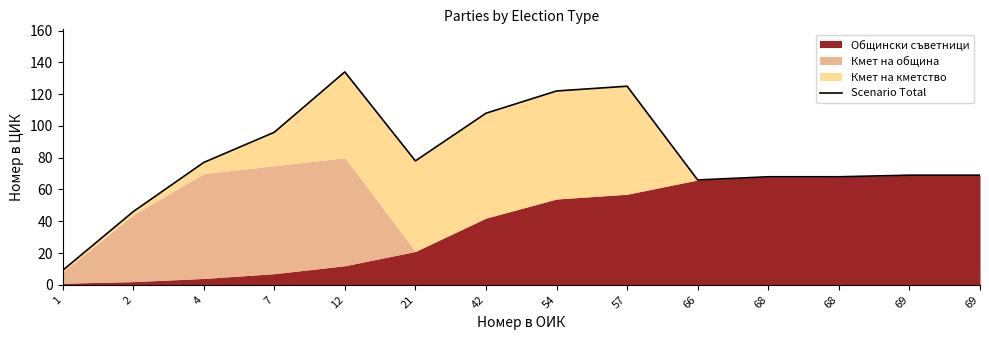

What is the maximum value shown in the chart?

134